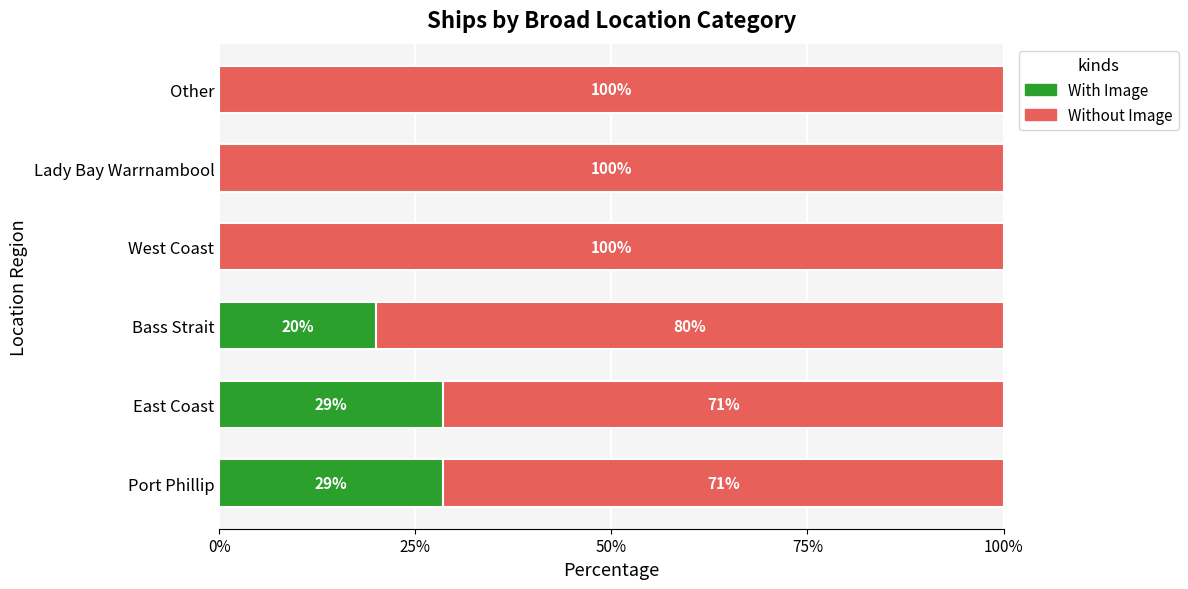

The With Image series shows 9.5 at Bass Strait. True or false?

False